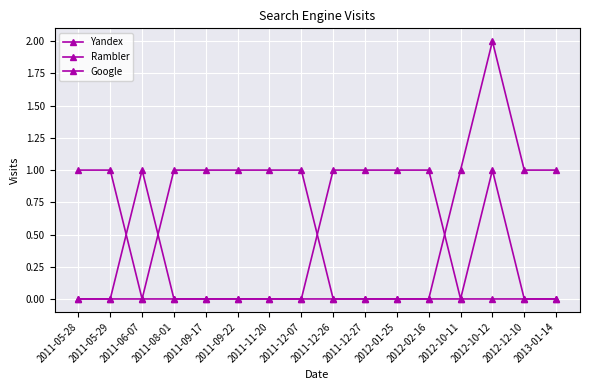

What is the total value across all series at 2011-11-20?

1